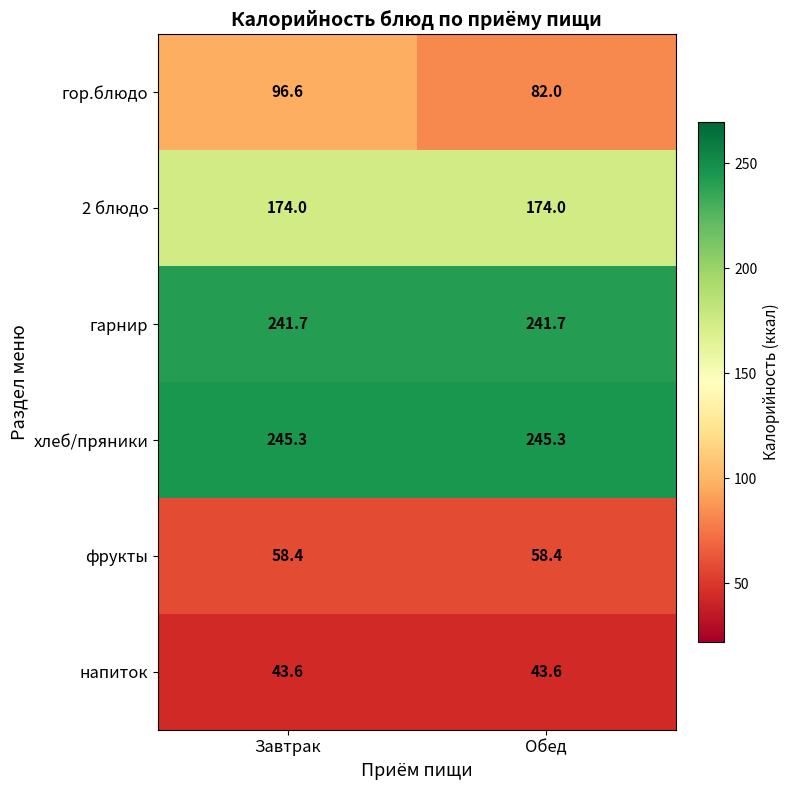

Where is гор.блюдо nearest to the value 89?

Обед